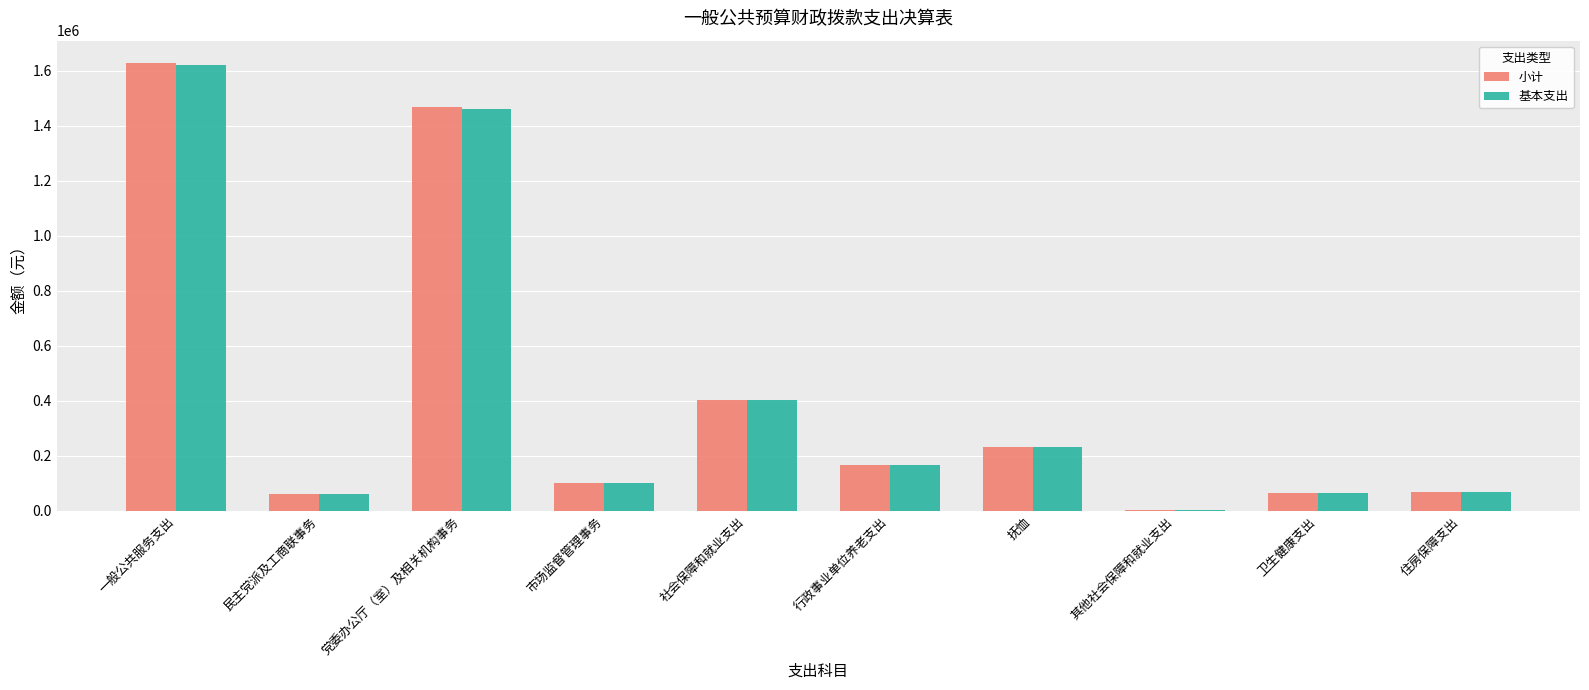

At which label does 小计 reach its peak?

一般公共服务支出